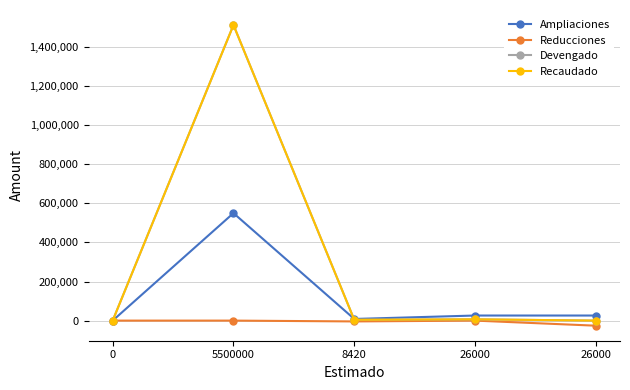

Reading left to right, what are all the values shown in this chart?

Ampliaciones: 0=0.0	5500000=550000.0	8420=8420.0	26000=26000.0	26000=26000.0
Reducciones: 0=0.0	5500000=0.0	8420=-4210.0	26000=0.0	26000=-26000.0
Devengado: 0=0.0	5500000=1512500.0	8420=4210.0	26000=6540.0	26000=0.0
Recaudado: 0=0.0	5500000=1512500.0	8420=4210.0	26000=6540.0	26000=0.0